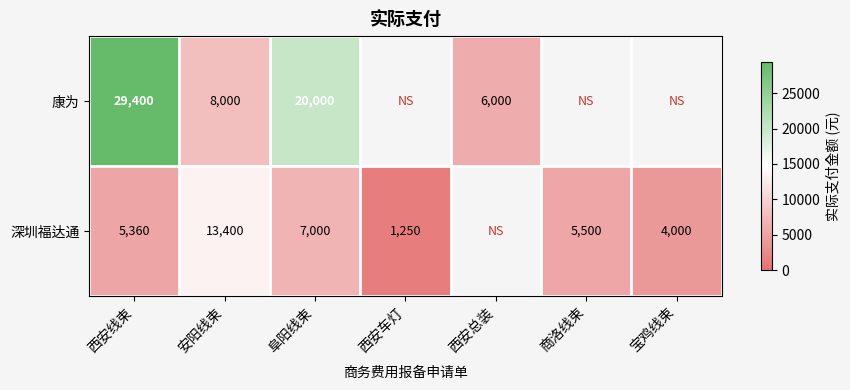

What is the difference between the highest and lowest values at 西安线束?

24040